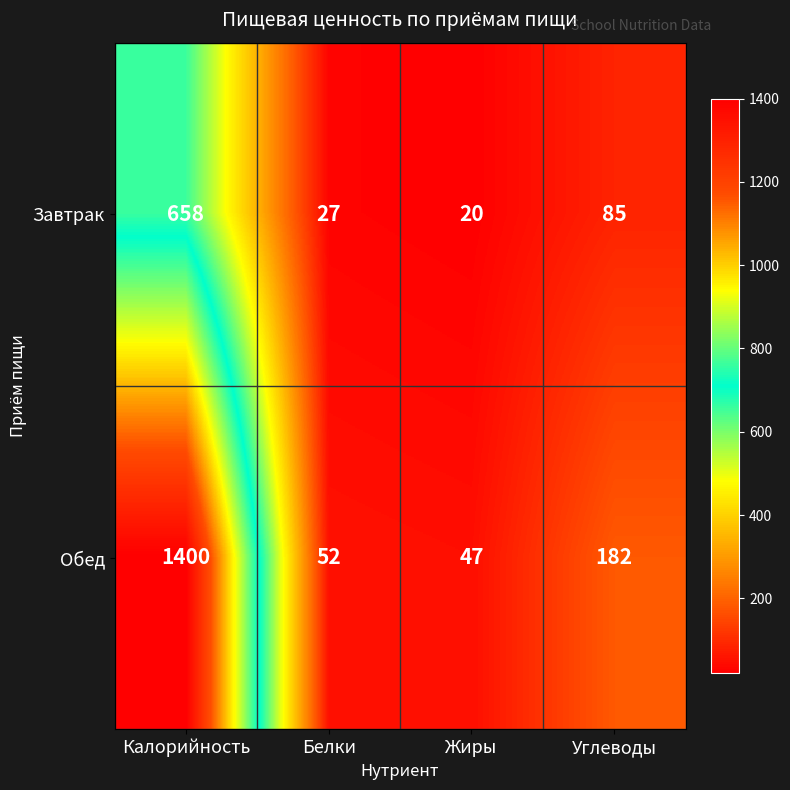

Is it true that Обед equals 103 at Углеводы?

False